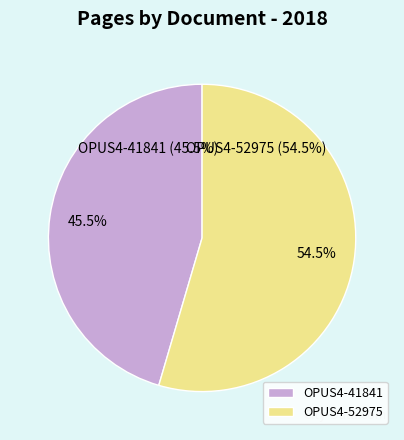

To the nearest percent, what percentage of the pie is OPUS4-41841?

45%